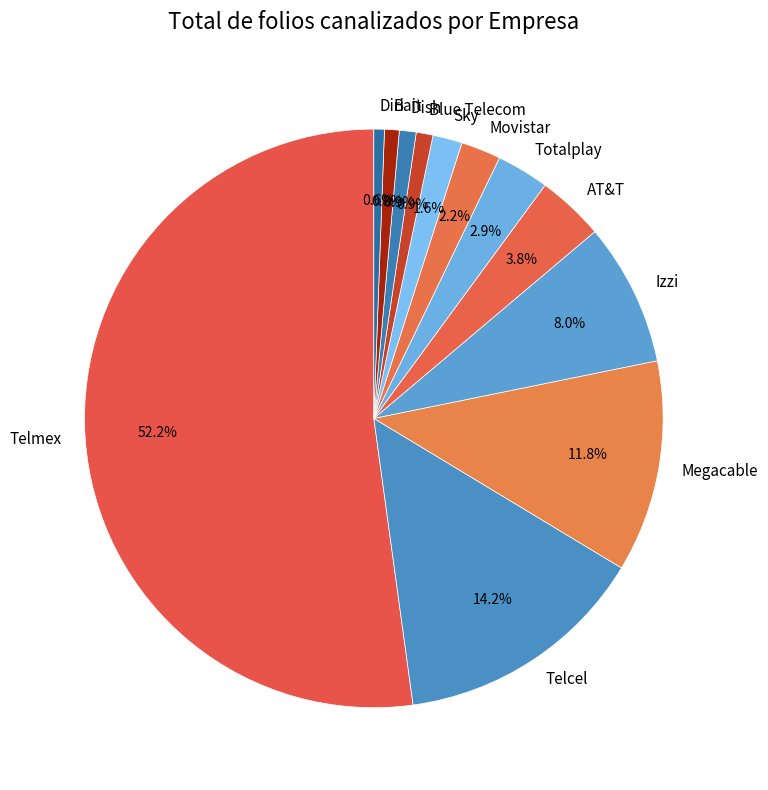

Between Sky and Telmex, which is larger?

Telmex